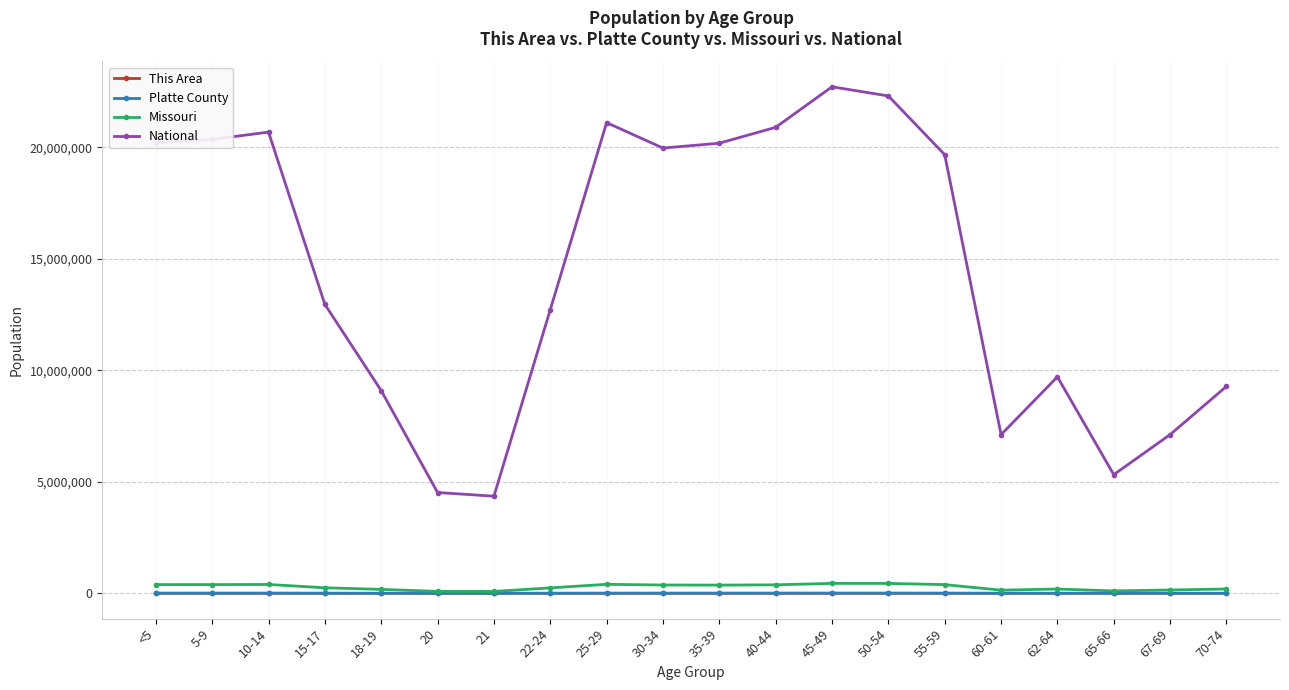

The value of National at 70-74 is 9278166. True or false?

True